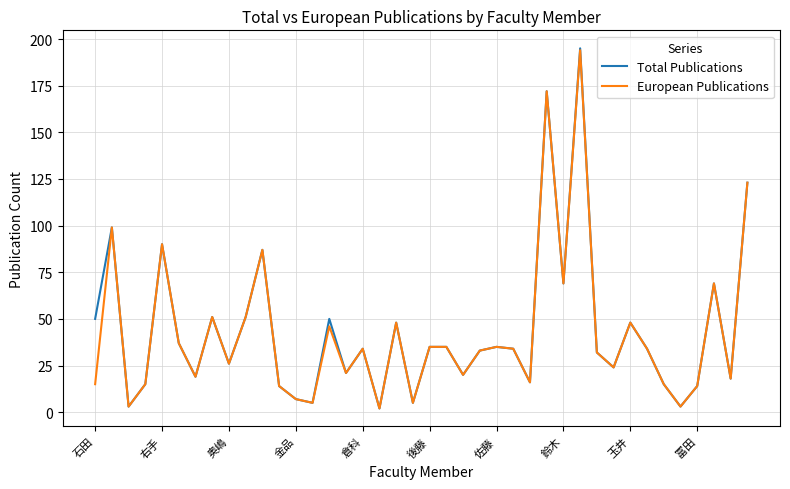

Reading left to right, extract all data points from this chart.

Total Publications: 50	99	3	15	90	37	19	51	26	51	87	14	7	5	50	21	34	2	48	5	35	35	20	33	35	34	16	172	69	195	32	24	48	34	15	3	14	69	18	123
European Publications: 15	99	3	15	90	37	19	51	26	51	87	14	7	5	46	21	34	2	48	5	35	35	20	33	35	34	16	172	69	194	32	24	48	34	15	3	14	69	18	123